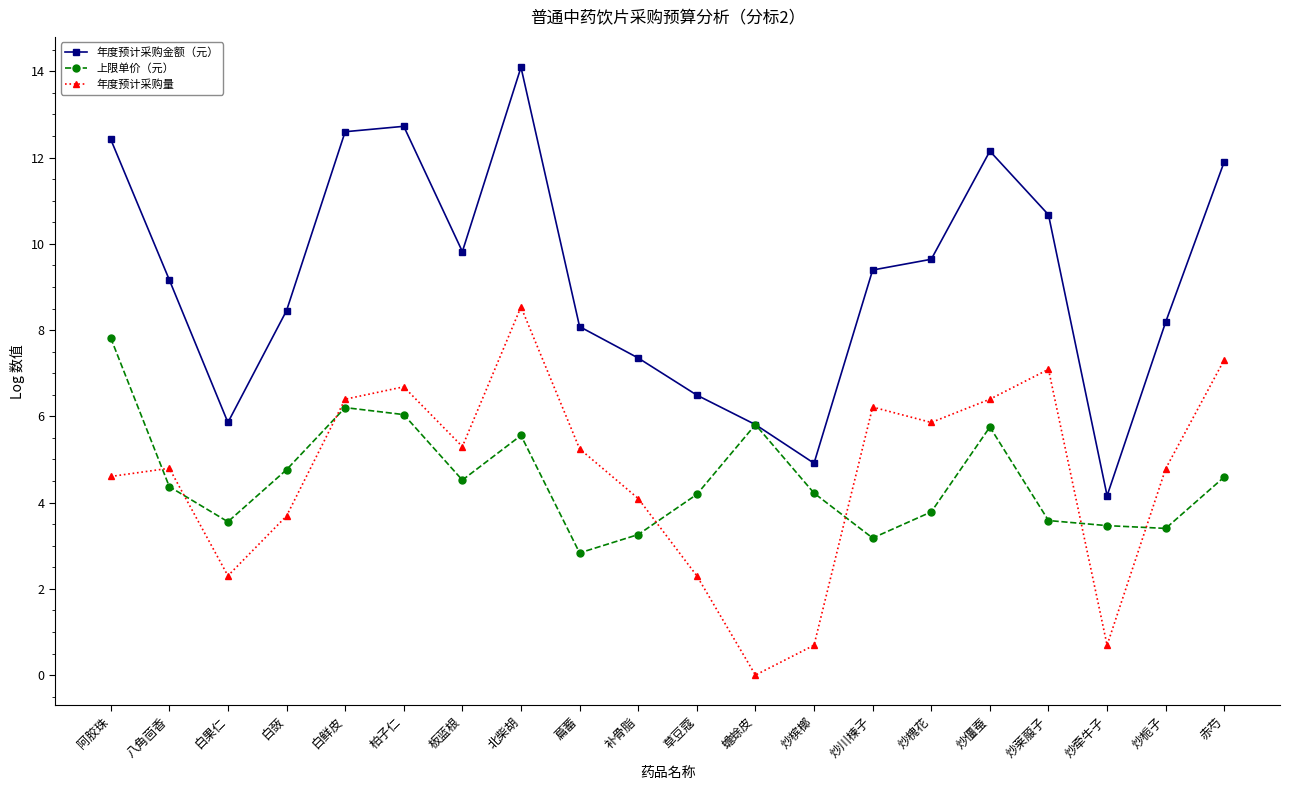

At 柏子仁, list the series in order from largest to smallest.

年度预计采购金额（元）, 年度预计采购量, 上限单价（元）